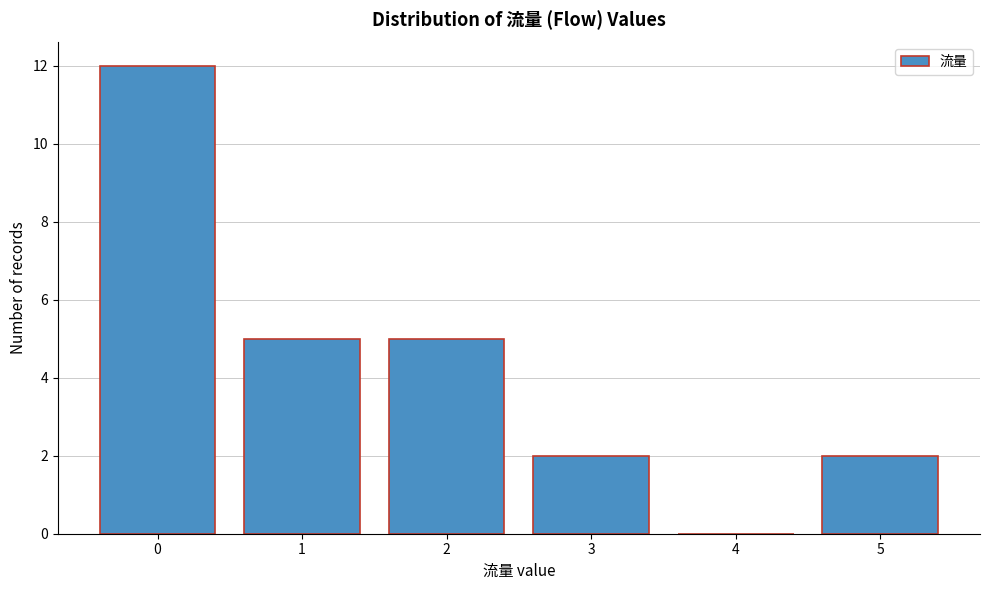

Reading left to right, transcribe all the data shown in this chart.

0=12	1=5	2=5	3=2	4=0	5=2